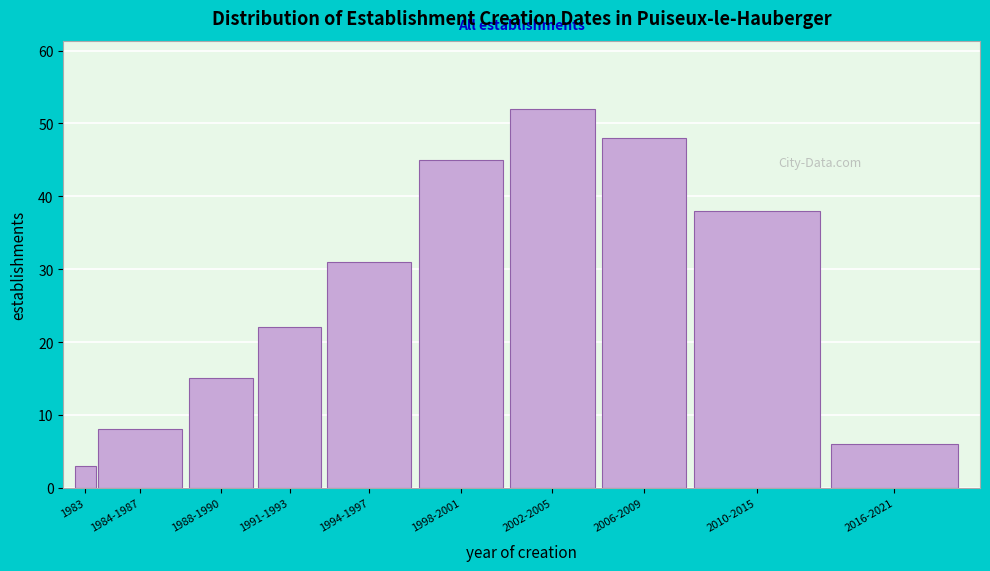

Reading left to right, extract all data points from this chart.

1983=3	1984-1987=8	1988-1990=15	1991-1993=22	1994-1997=31	1998-2001=45	2002-2005=52	2006-2009=48	2010-2015=38	2016-2021=6